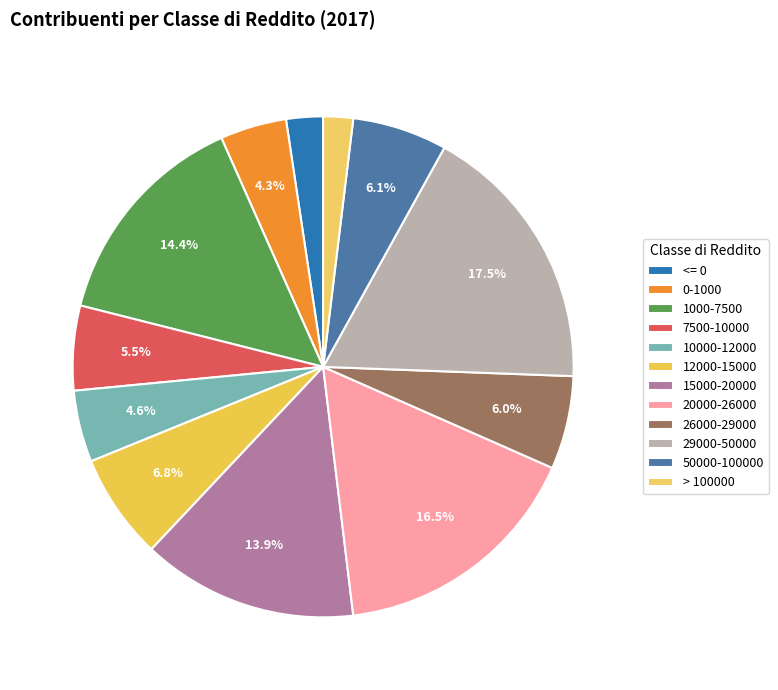

Do 15000-20000 and 29000-50000 together represent more than half of the pie?

No